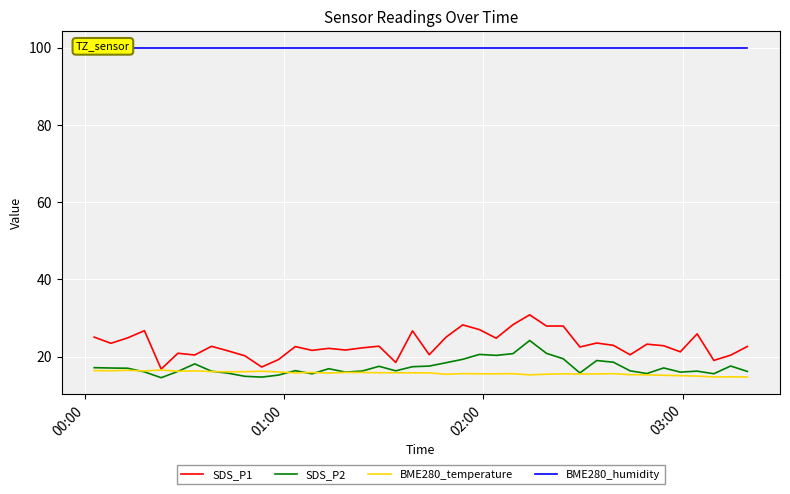

At how many categories does at least one series exceed 60?

40